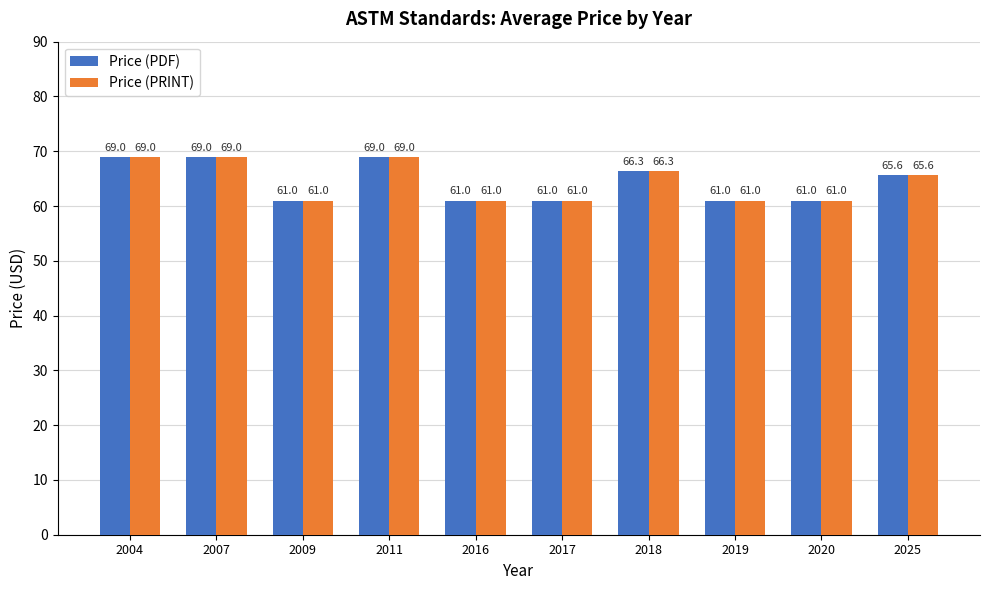

Is it true that Price (PRINT) equals 83.1 at 2020?

False